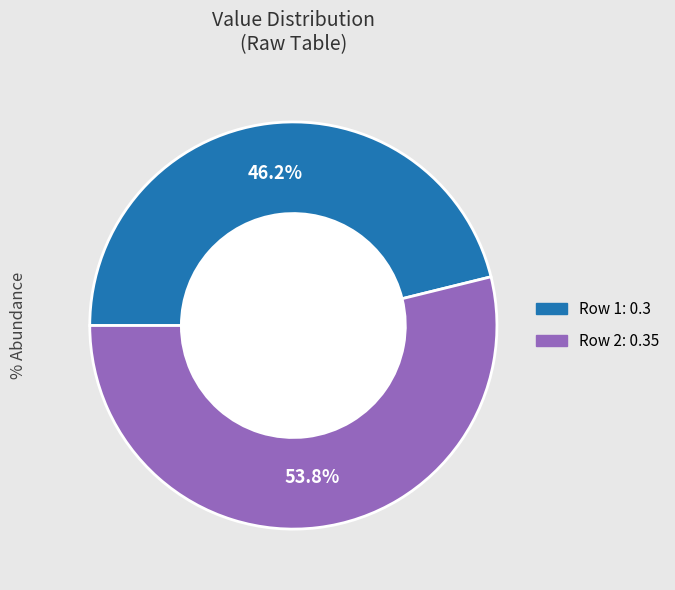

Is there any slice that represents more than half of the pie?

Yes